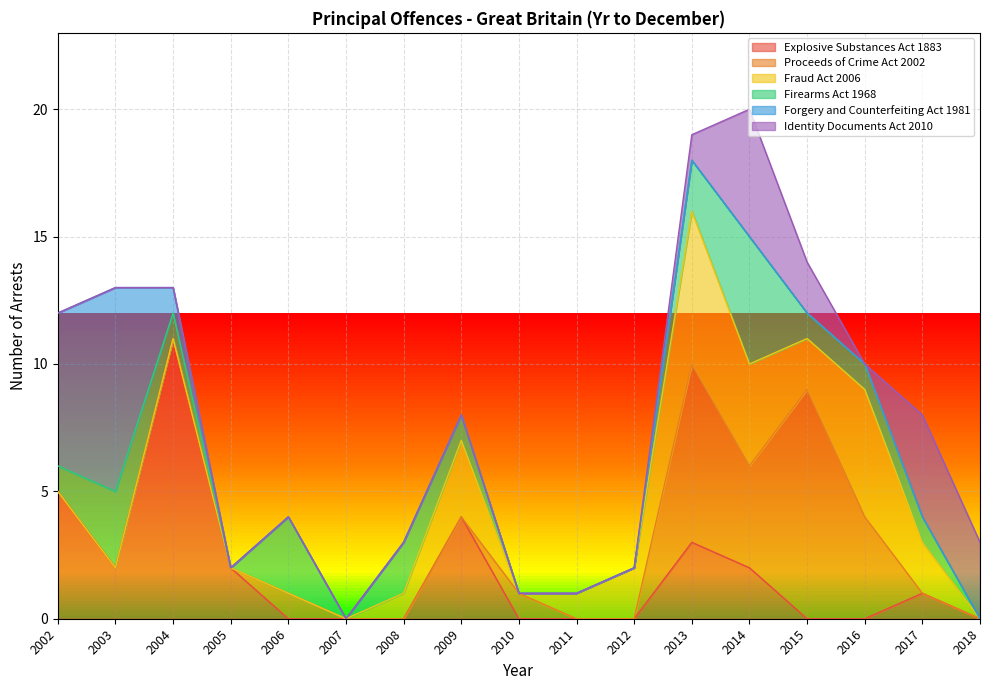

What is the difference between the highest and lowest values at 2012?

2